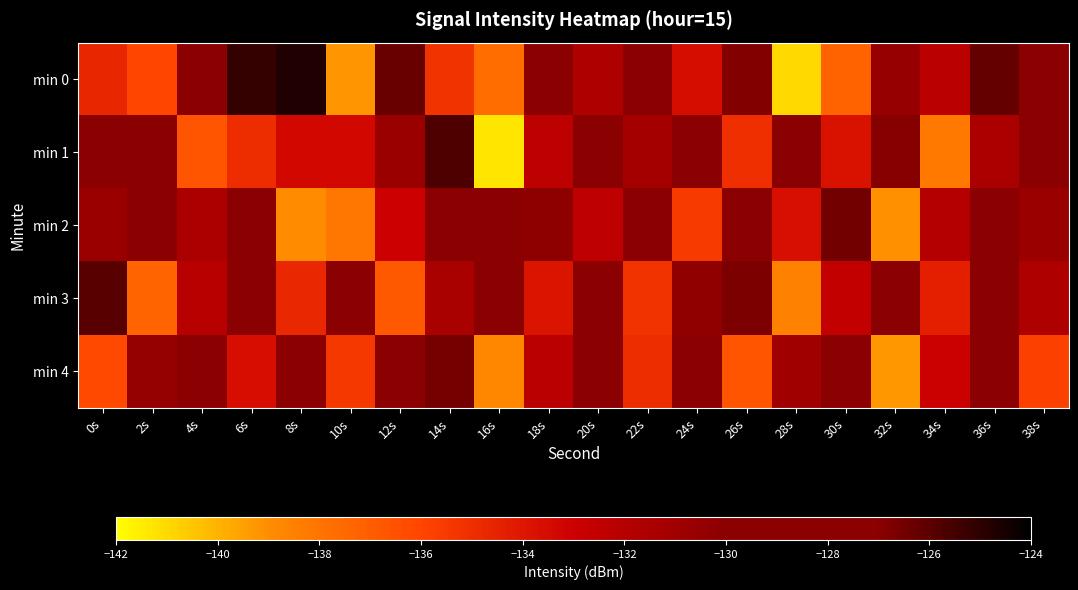

Which label corresponds to the largest value in the chart?

8s